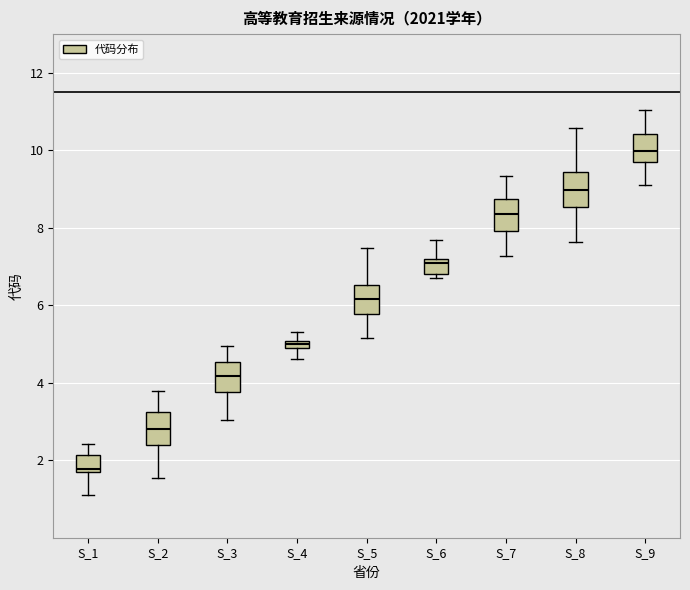

Which box's median line is the highest?

S_9